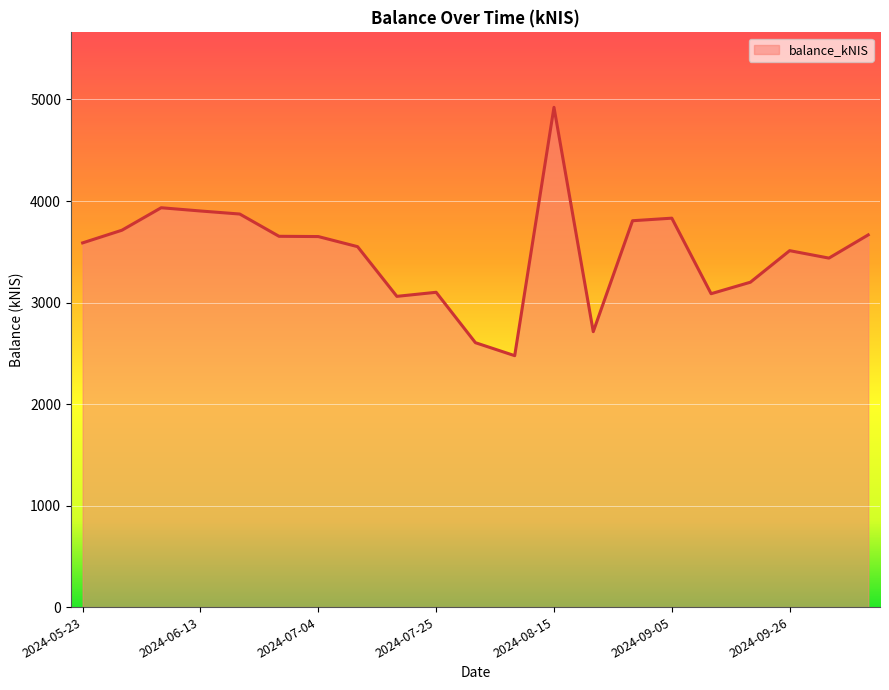

What is the difference between the maximum and minimum values?

2446.2